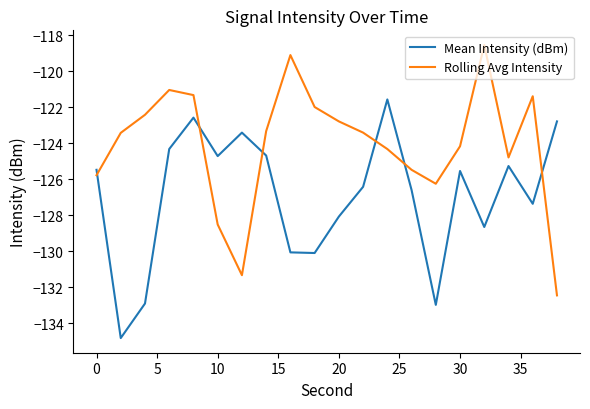

What is the sum of all Mean Intensity (dBm) values?

-2538.2